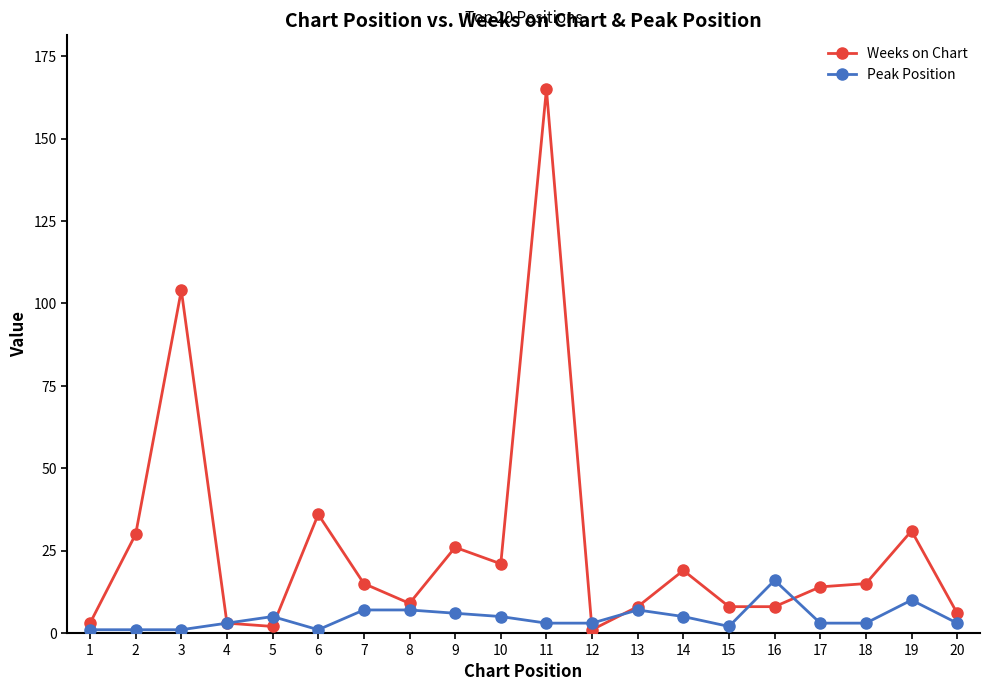

At 20, list the series in order from largest to smallest.

Weeks on Chart, Peak Position